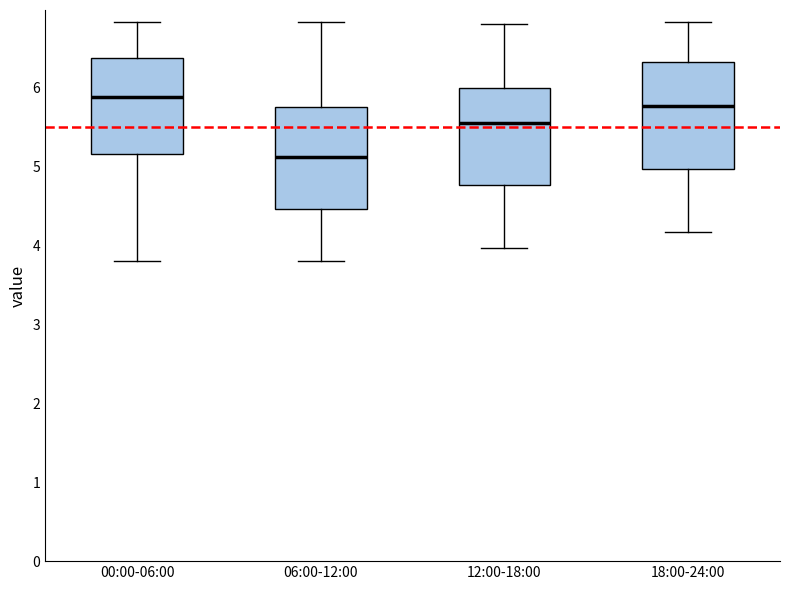

Where does the median line of the box for 18:00-24:00 sit on the y-axis? The values are not printed on the chart, so give them approximately, as read against the axis.

5.8